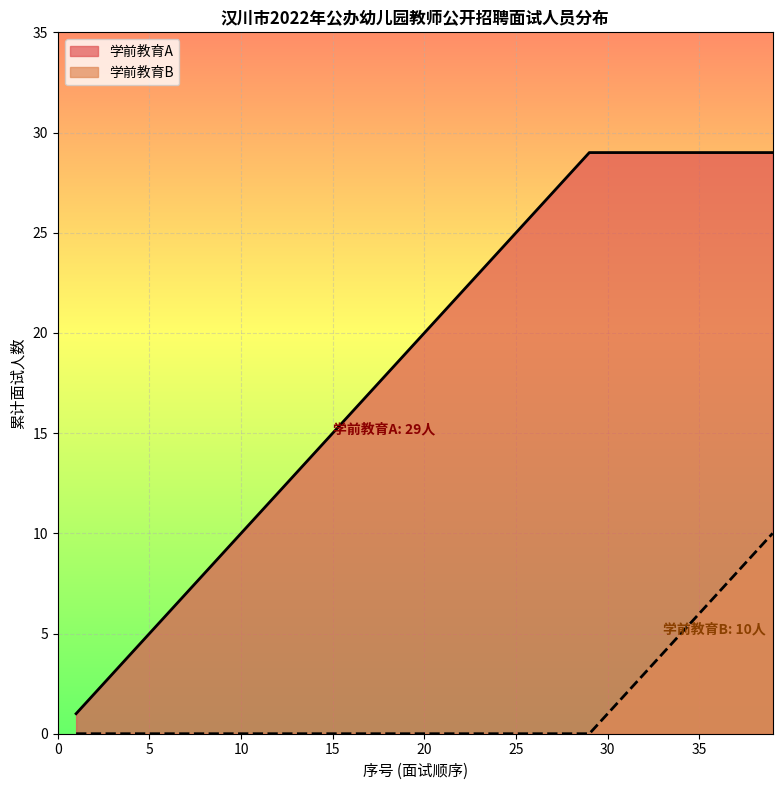

True or false: 学前教育A and 学前教育B cross at least once.

False